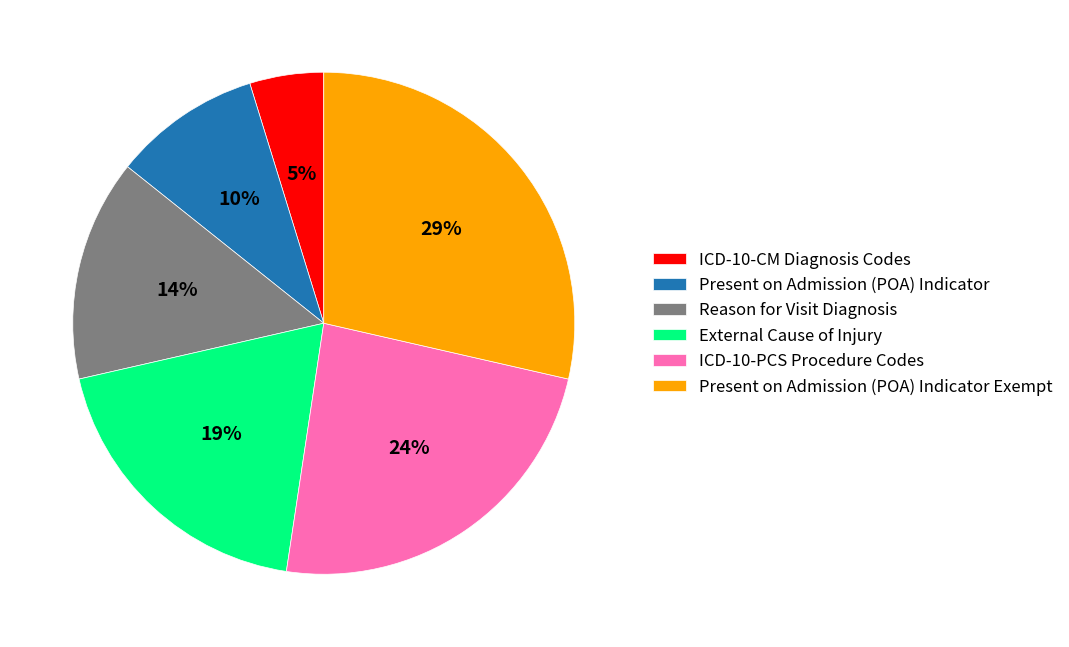

Is External Cause of Injury the majority of the pie?

No